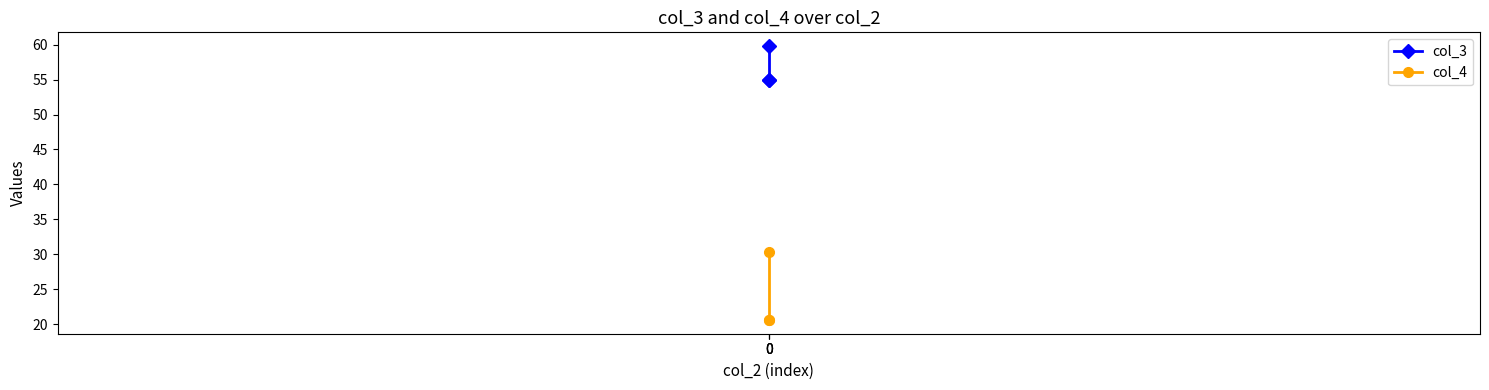

At how many categories does at least one series exceed 54?

3